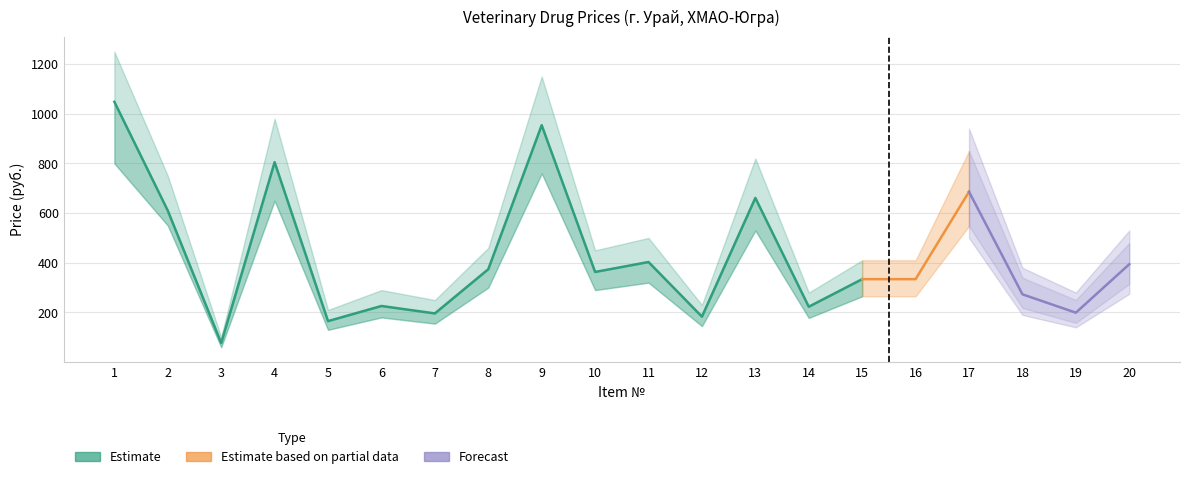

Which has a higher value, 3 or 10?

10